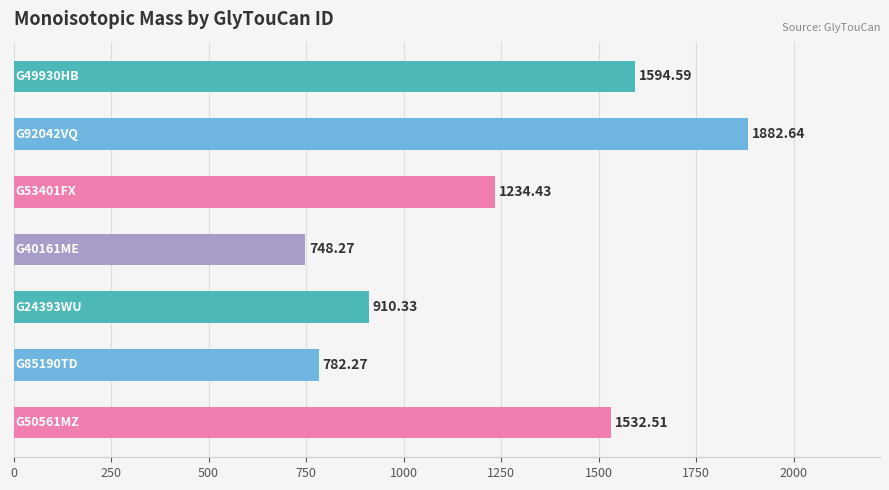

What is the average value?

1240.7